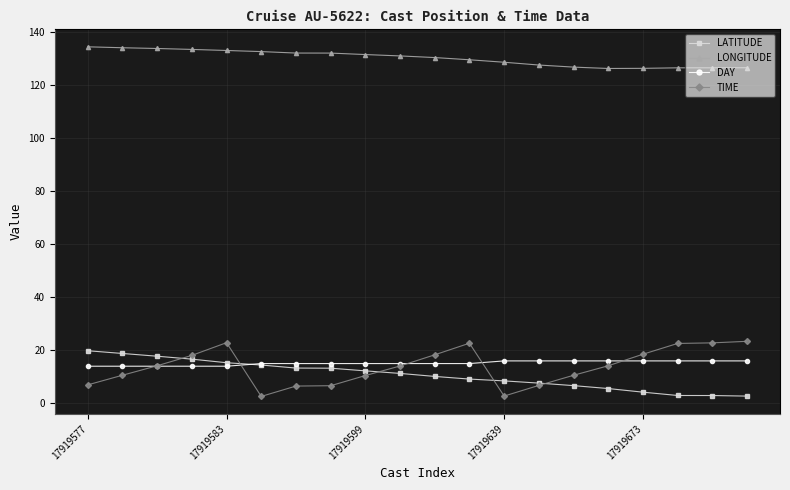

True or false: LONGITUDE and LATITUDE cross at least once.

False